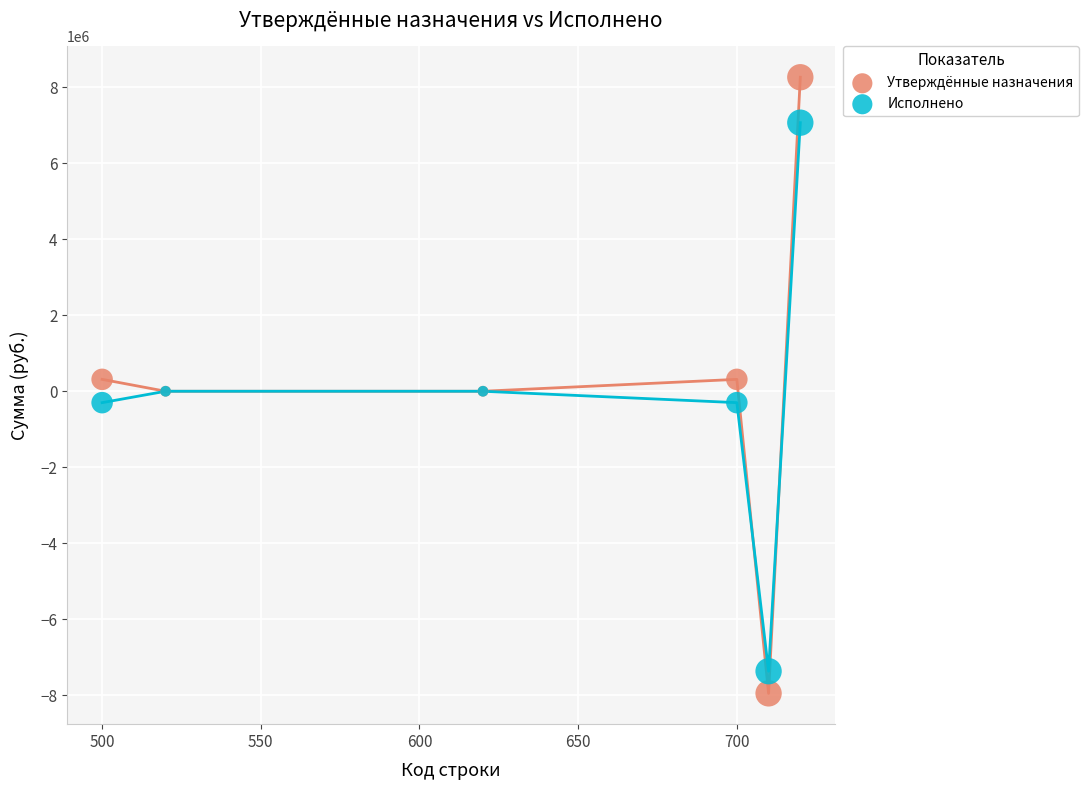

Which series has the widest spread of Y values?

Утверждённые назначения